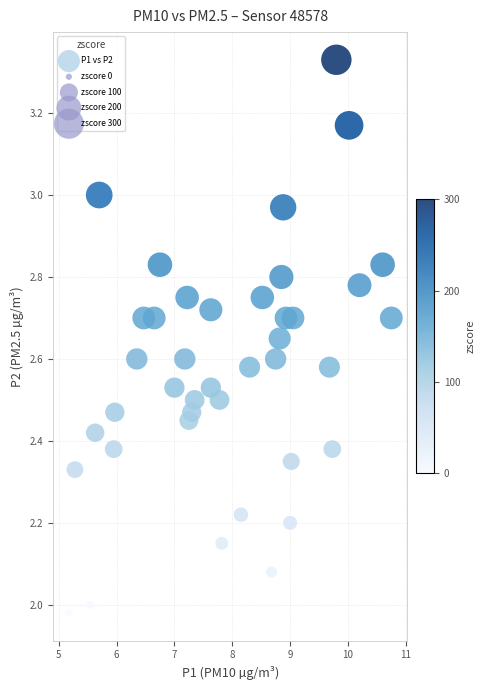

What is the range of X values (max minus min)?

5.6